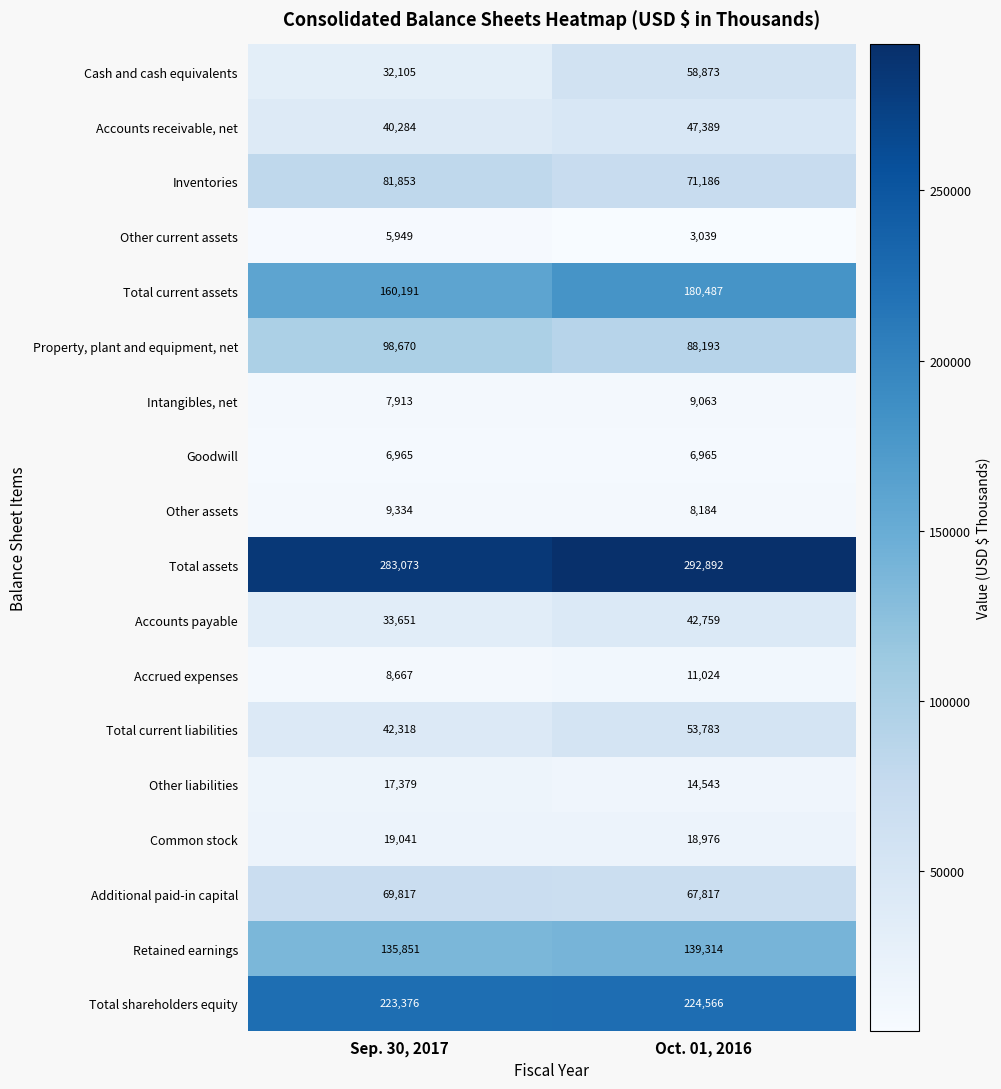

Which category has the highest value across all series?

Oct. 01, 2016